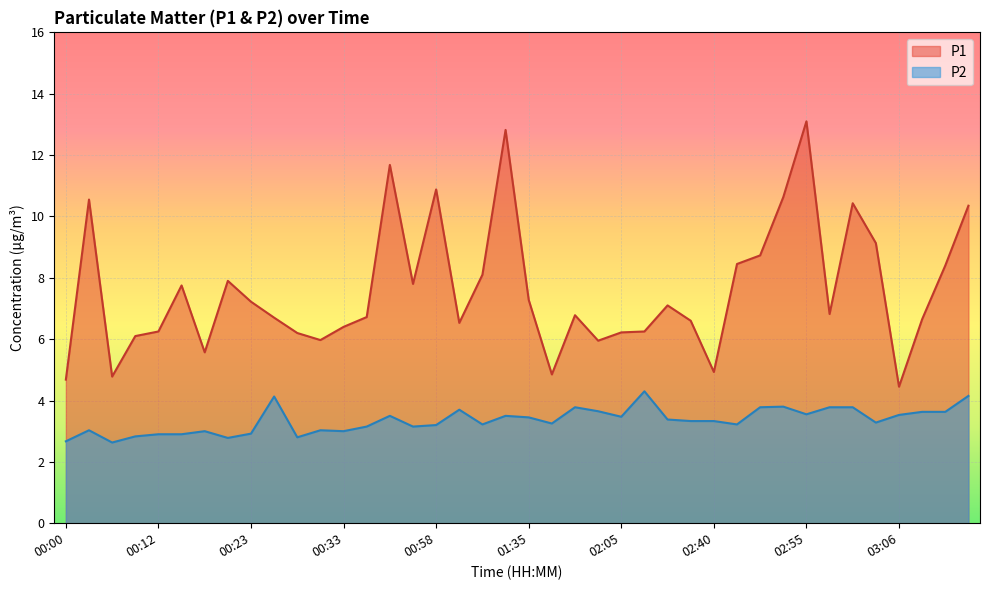

What is the difference between the maximum and minimum values in the P2 series?

1.7